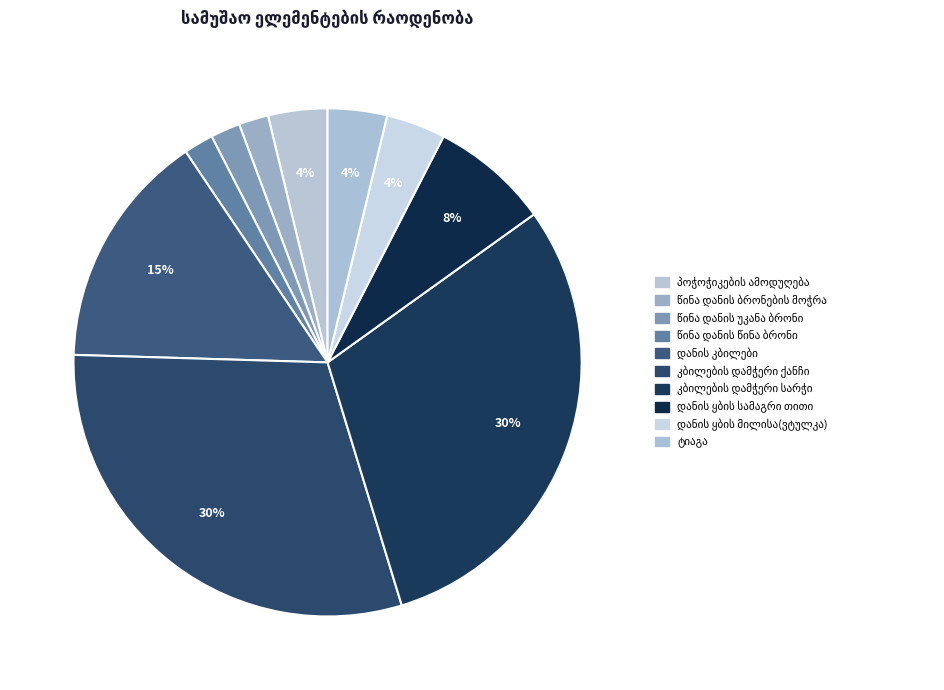

What percentage is the პოჭოჭიკების ამოდუღება მაწევარას ჩაპრესვა slice, to the nearest percent?

4%